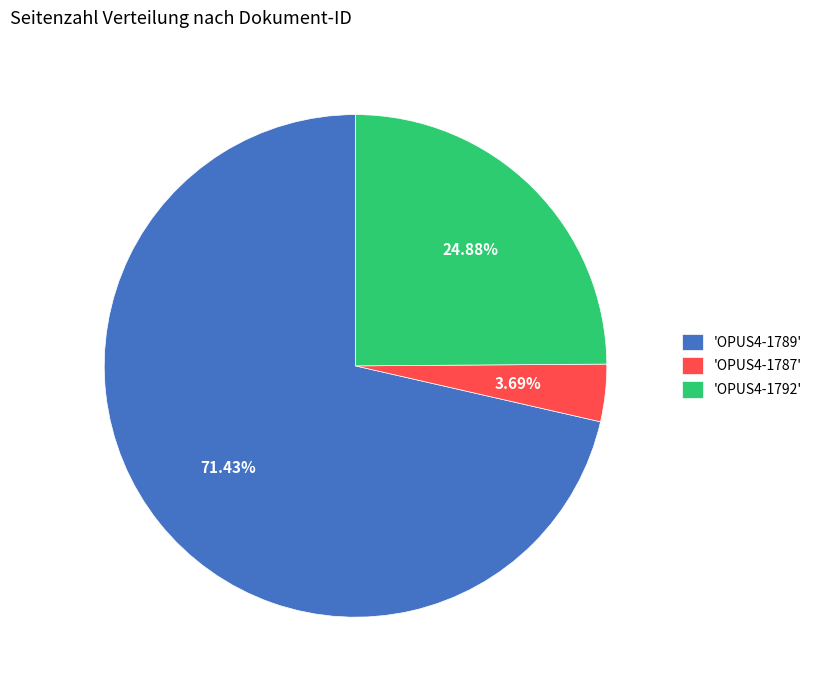

Is the sum of 'OPUS4-1787' and 'OPUS4-1792' greater than half?

No